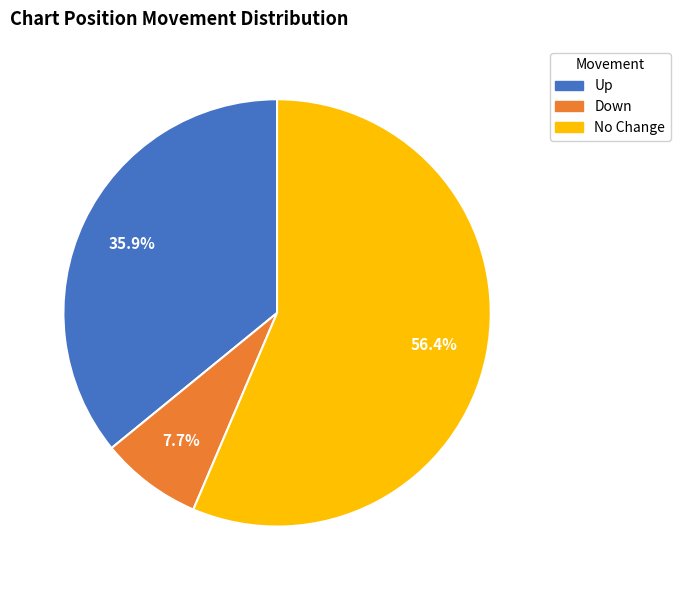

Is there any slice that represents more than half of the pie?

Yes